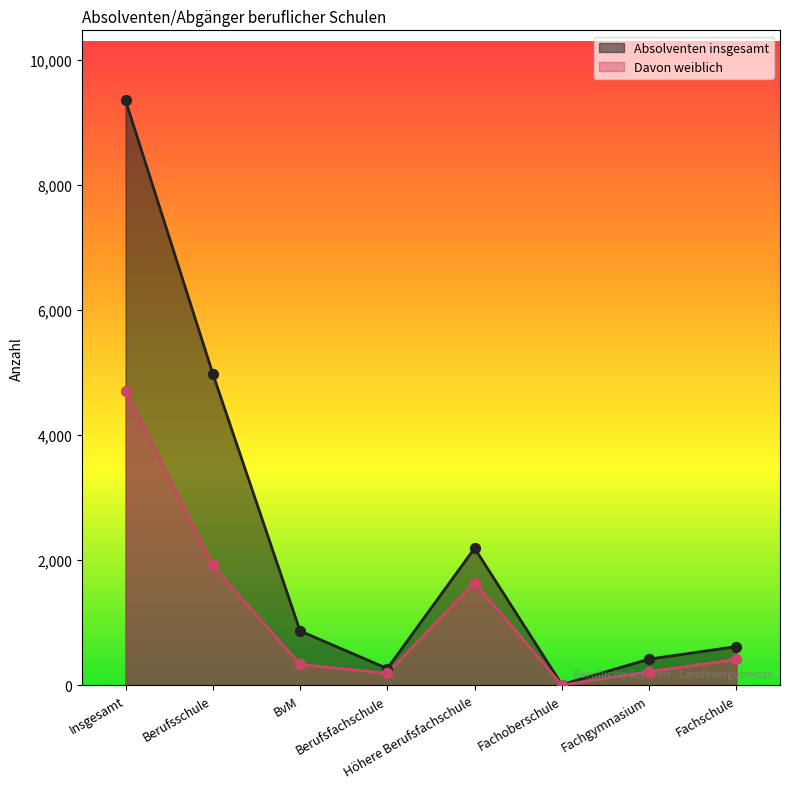

Which series reaches the maximum Y coordinate?

Absolventen insgesamt